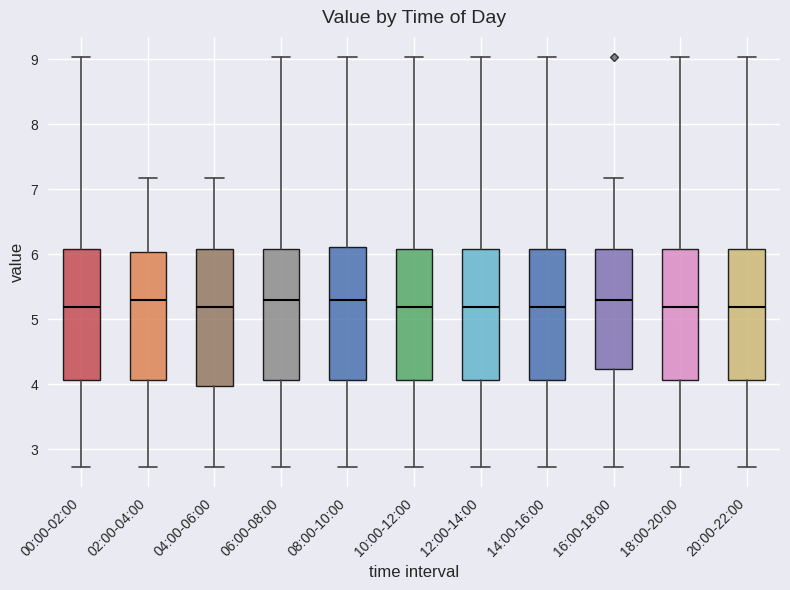

Where does the lower whisker of the box for 20:00-22:00 end on the y-axis? The values are not printed on the chart, so give them approximately, as read against the axis.

2.7